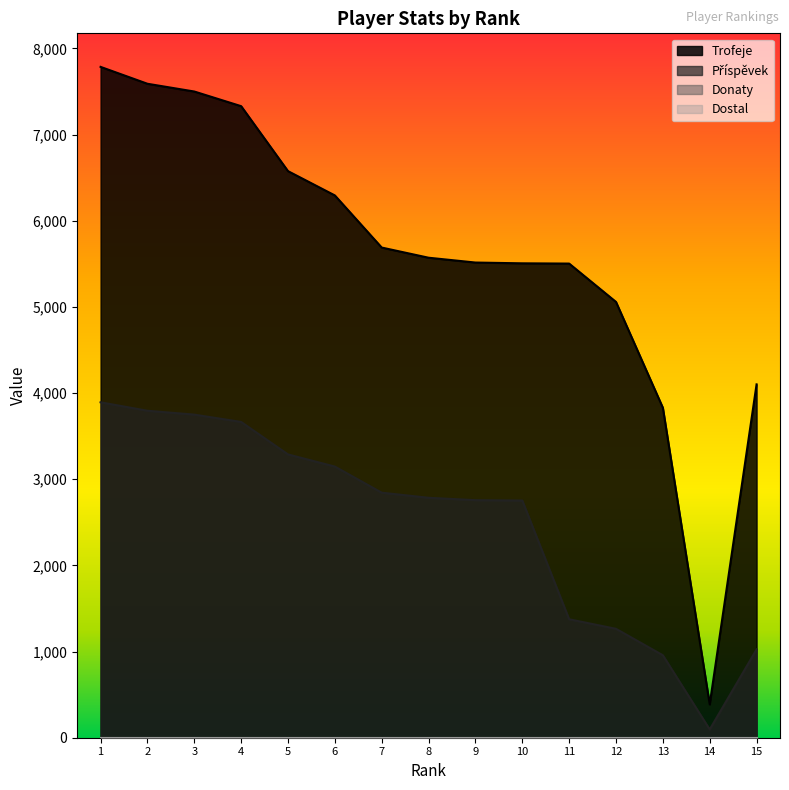

Is the value of Příspěvek at 14 greater than the value of Trofeje at 7?

No